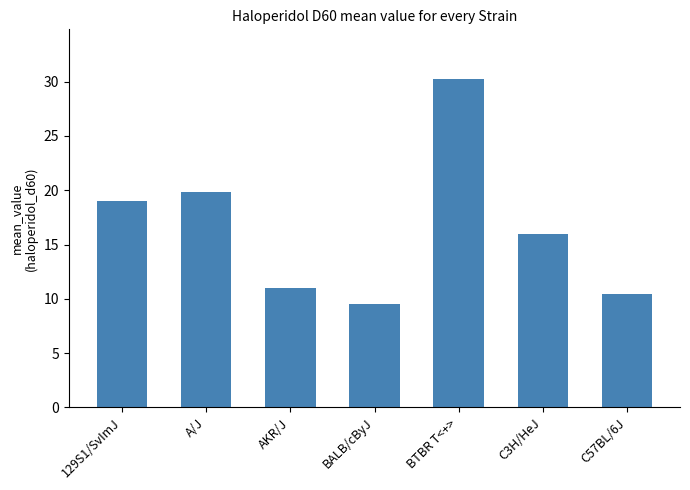

Which label corresponds to the largest value in the chart?

BTBR T<+>